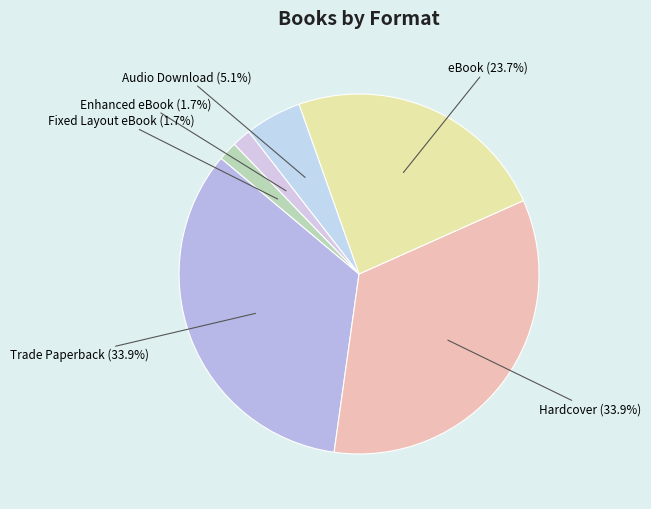

What percentage is the Hardcover slice, to the nearest percent?

34%